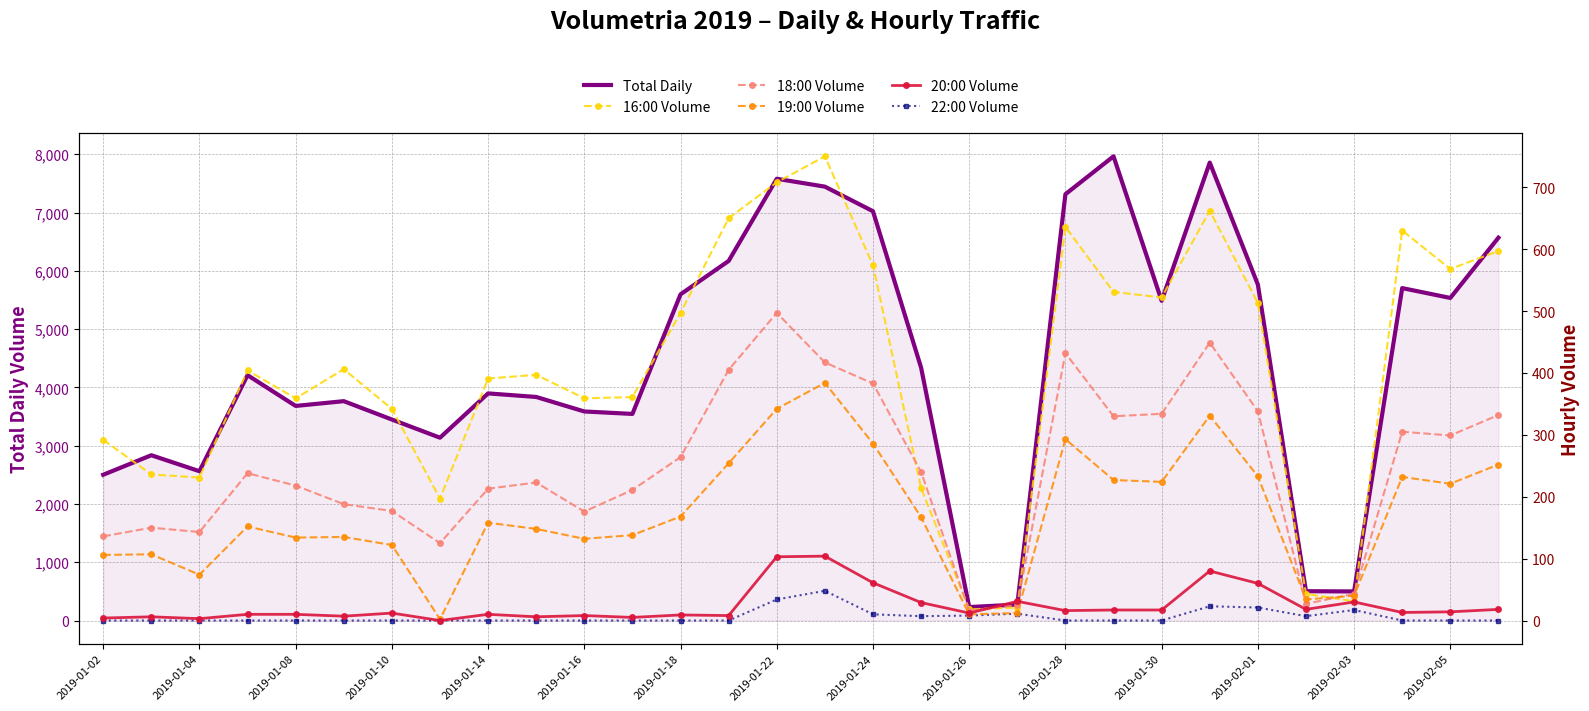

The value of Total Daily at 2019-01-22 is 7580. True or false?

True